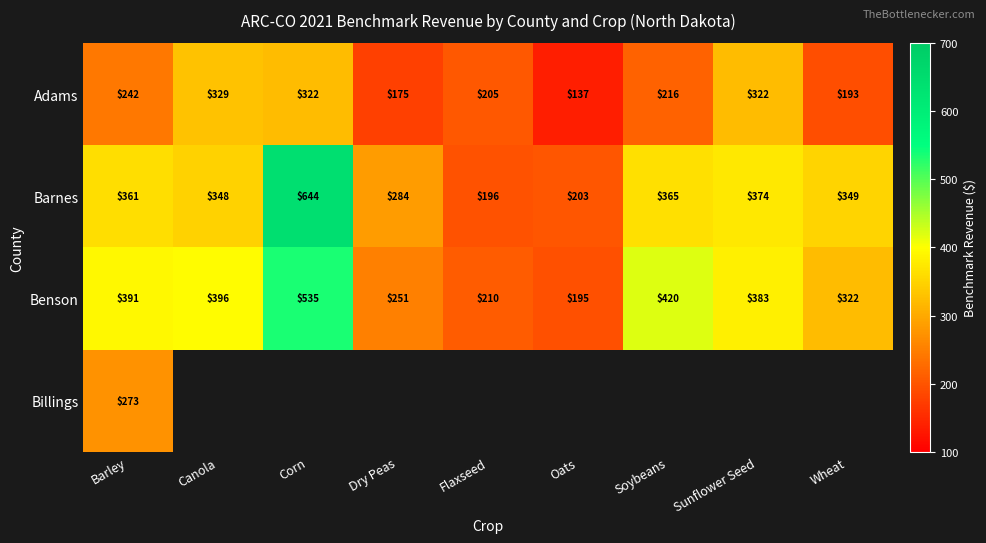

How many data points in Benson are less than 382?

4